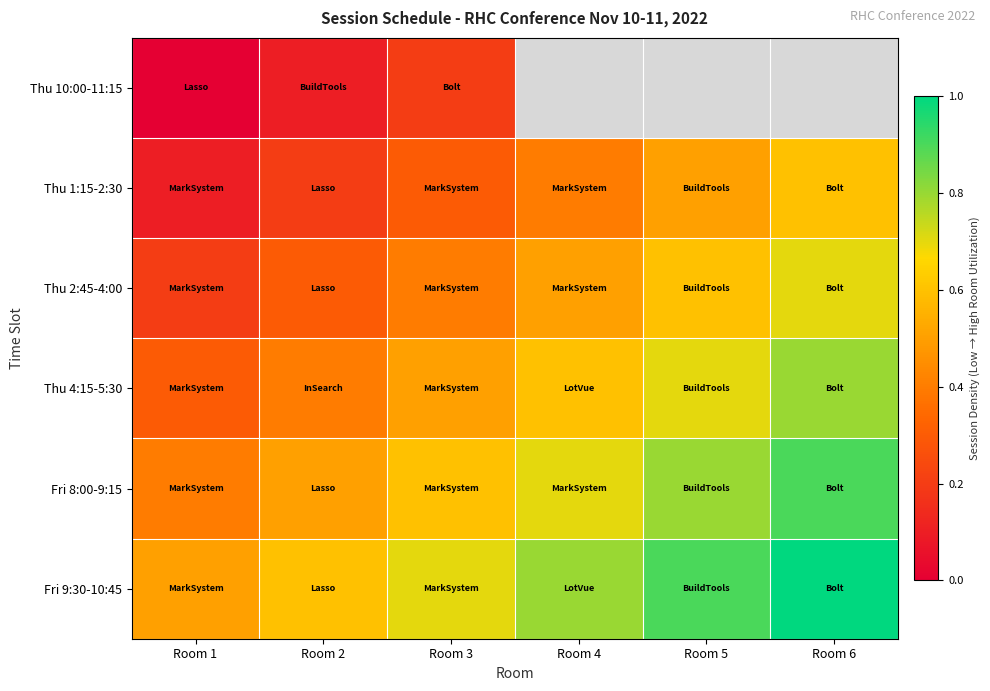

What is the maximum value for Thu 2:45-4:00?

0.7